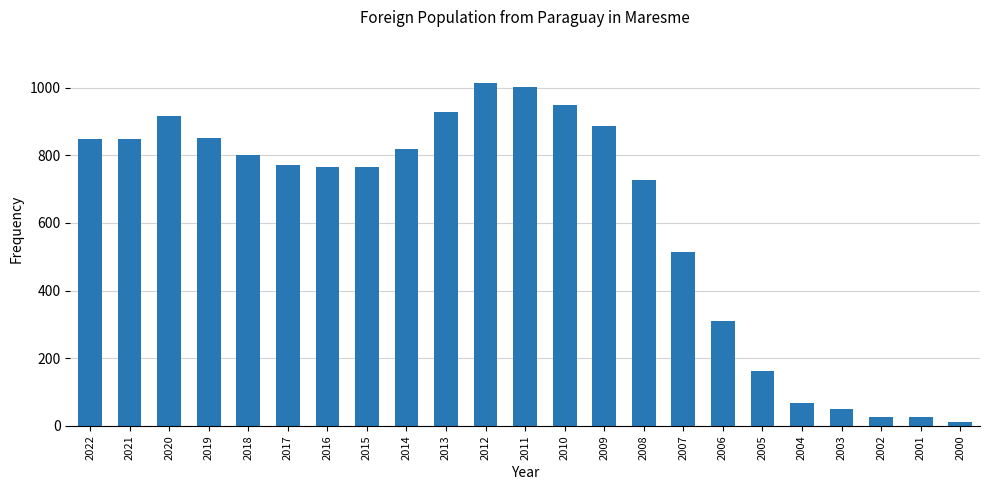

Does the chart contain any negative values?

No